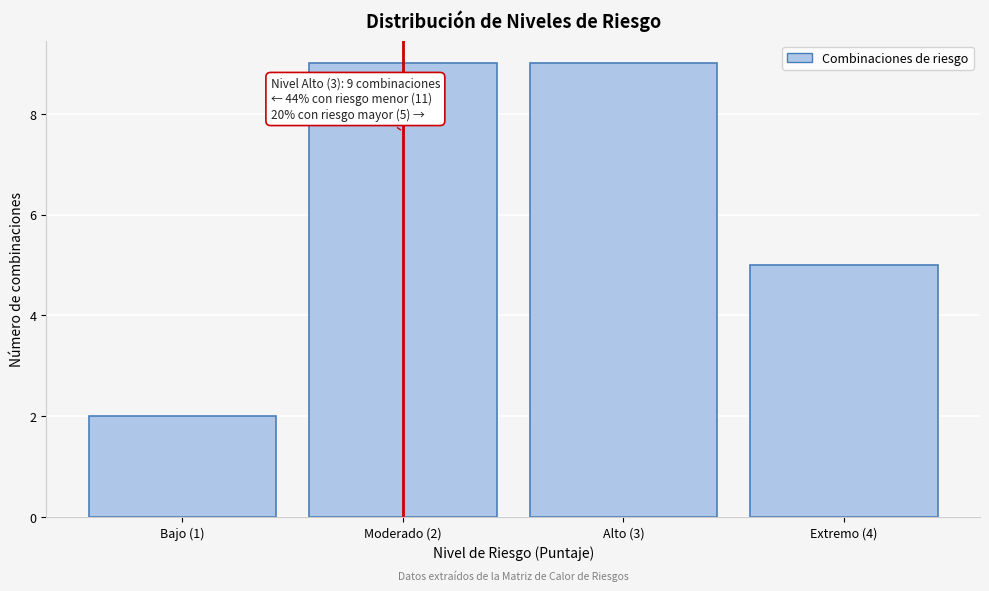

Reading right to left, list all the values displayed in this chart.

5	9	9	2